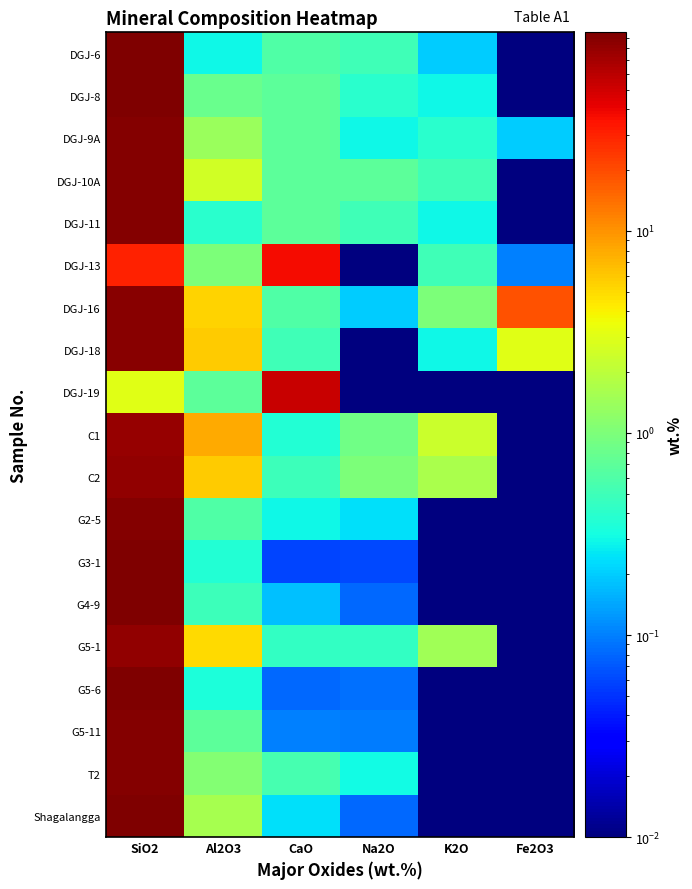

Reading left to right, what are all the values shown in this chart?

DGJ-6: SiO2=94.8	Al2O3=0.3	CaO=0.6	Na2O=0.5	K2O=0.2	Fe2O3=0.0
DGJ-8: SiO2=93.7	Al2O3=0.8	CaO=0.7	Na2O=0.4	K2O=0.3	Fe2O3=0.0
DGJ-9A: SiO2=90.7	Al2O3=1.4	CaO=0.7	Na2O=0.3	K2O=0.4	Fe2O3=0.2
DGJ-10A: SiO2=89.7	Al2O3=2.5	CaO=0.7	Na2O=0.7	K2O=0.5	Fe2O3=0.0
DGJ-11: SiO2=92.4	Al2O3=0.4	CaO=0.7	Na2O=0.5	K2O=0.3	Fe2O3=0.0
DGJ-13: SiO2=29.7	Al2O3=1.0	CaO=37.2	Na2O=0.0	K2O=0.5	Fe2O3=0.1
DGJ-16: SiO2=87.9	Al2O3=5.3	CaO=0.6	Na2O=0.2	K2O=1.0	Fe2O3=19.0
DGJ-18: SiO2=87.6	Al2O3=5.7	CaO=0.5	Na2O=0.0	K2O=0.3	Fe2O3=3.0
DGJ-19: SiO2=3.0	Al2O3=0.7	CaO=52.3	Na2O=0.0	K2O=0.0	Fe2O3=0.0
C1: SiO2=78.9	Al2O3=7.9	CaO=0.4	Na2O=0.9	K2O=2.4	Fe2O3=0.0
C2: SiO2=82.3	Al2O3=5.8	CaO=0.5	Na2O=1.0	K2O=1.6	Fe2O3=0.0
G2-5: SiO2=91.9	Al2O3=0.6	CaO=0.3	Na2O=0.2	K2O=0.0	Fe2O3=0.0
G3-1: SiO2=96.1	Al2O3=0.4	CaO=0.1	Na2O=0.1	K2O=0.0	Fe2O3=0.0
G4-9: SiO2=93.3	Al2O3=0.5	CaO=0.2	Na2O=0.1	K2O=0.0	Fe2O3=0.0
G5-1: SiO2=82.1	Al2O3=5.0	CaO=0.4	Na2O=0.4	K2O=1.5	Fe2O3=0.0
G5-6: SiO2=95.5	Al2O3=0.3	CaO=0.1	Na2O=0.1	K2O=0.0	Fe2O3=0.0
G5-11: SiO2=92.6	Al2O3=0.7	CaO=0.1	Na2O=0.1	K2O=0.0	Fe2O3=0.0
T2: SiO2=89.8	Al2O3=1.1	CaO=0.6	Na2O=0.3	K2O=0.0	Fe2O3=0.0
Shagalangga: SiO2=94.2	Al2O3=1.6	CaO=0.2	Na2O=0.1	K2O=0.0	Fe2O3=0.0